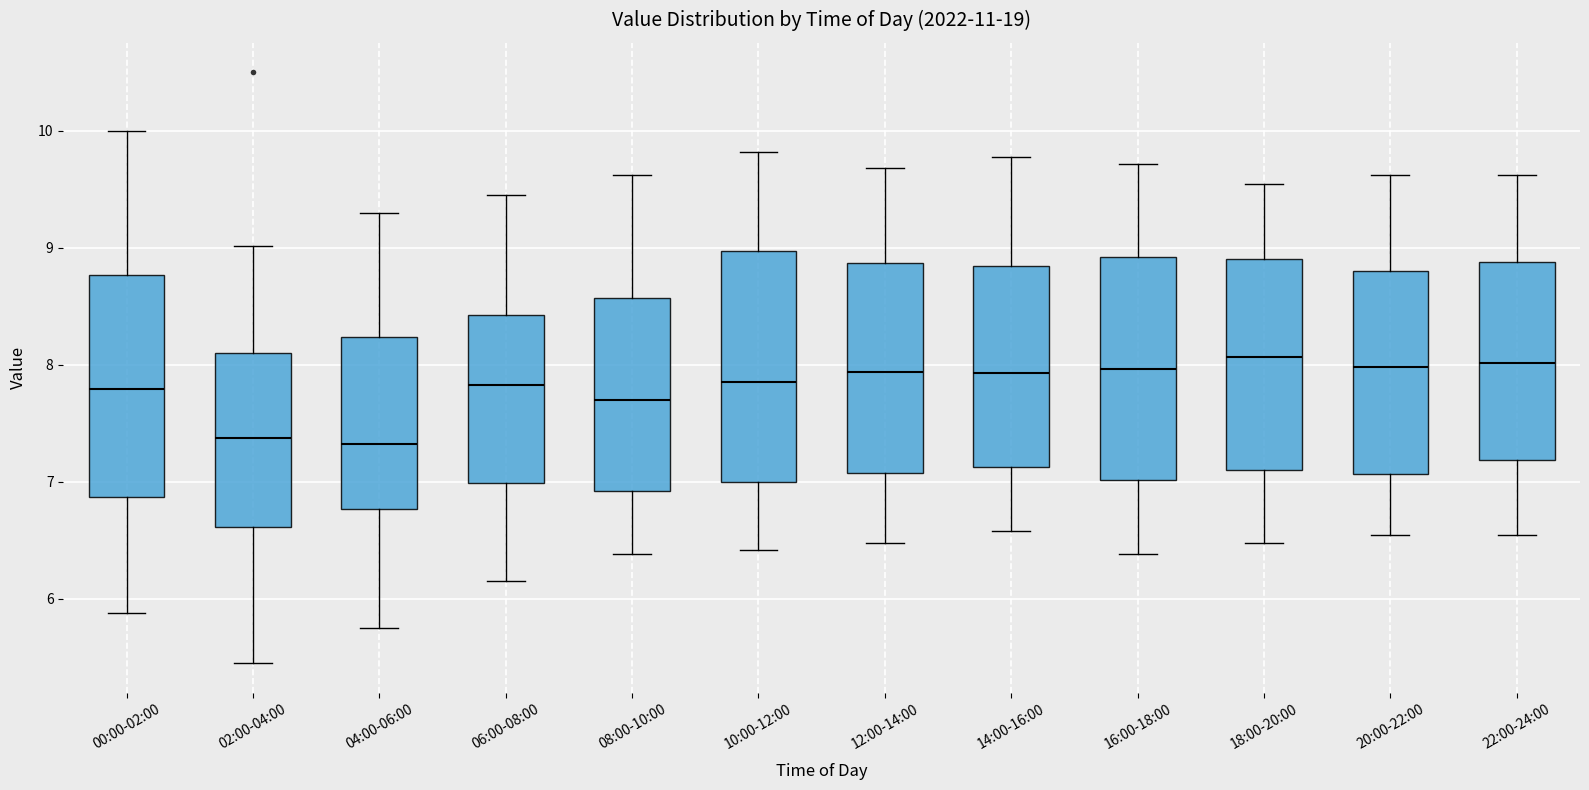

Reading left to right, transcribe this box plot: for each box, give where its median line is, the range the box spans, and where its two whiskers end, as read against the y-axis. The values are not printed on the chart, so give them approximately, as read against the axis.

00:00-02:00: median 7.8, box 6.9 to 8.8, whiskers 5.9 to 10.0
02:00-04:00: median 7.4, box 6.6 to 8.1, whiskers 5.5 to 9.0
04:00-06:00: median 7.3, box 6.8 to 8.2, whiskers 5.8 to 9.3
06:00-08:00: median 7.8, box 7.0 to 8.4, whiskers 6.2 to 9.5
08:00-10:00: median 7.7, box 6.9 to 8.6, whiskers 6.4 to 9.6
10:00-12:00: median 7.9, box 7.0 to 9.0, whiskers 6.4 to 9.8
12:00-14:00: median 7.9, box 7.1 to 8.9, whiskers 6.5 to 9.7
14:00-16:00: median 7.9, box 7.1 to 8.8, whiskers 6.6 to 9.8
16:00-18:00: median 8.0, box 7.0 to 8.9, whiskers 6.4 to 9.7
18:00-20:00: median 8.1, box 7.1 to 8.9, whiskers 6.5 to 9.6
20:00-22:00: median 8.0, box 7.1 to 8.8, whiskers 6.6 to 9.6
22:00-24:00: median 8.0, box 7.2 to 8.9, whiskers 6.6 to 9.6